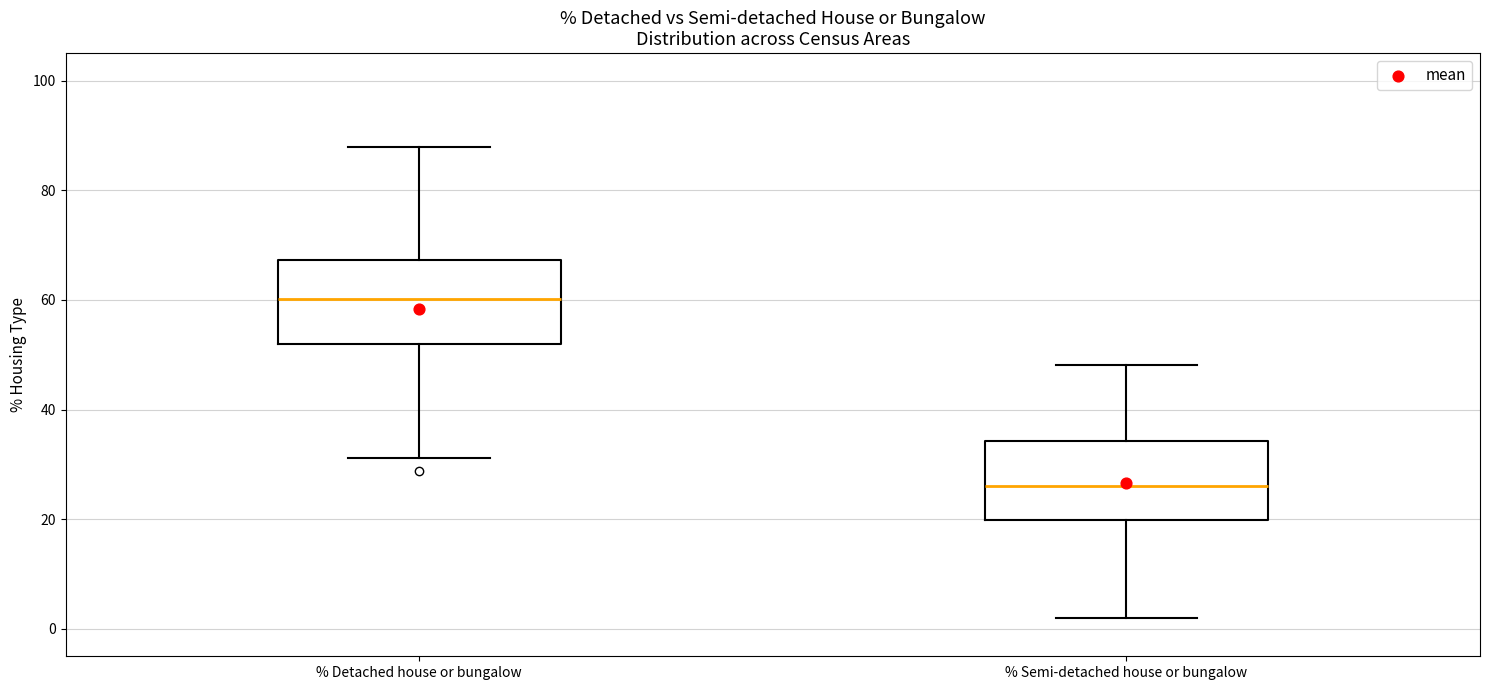

Where does the median line of the box for % Detached house or bungalow sit on the y-axis? The values are not printed on the chart, so give them approximately, as read against the axis.

60